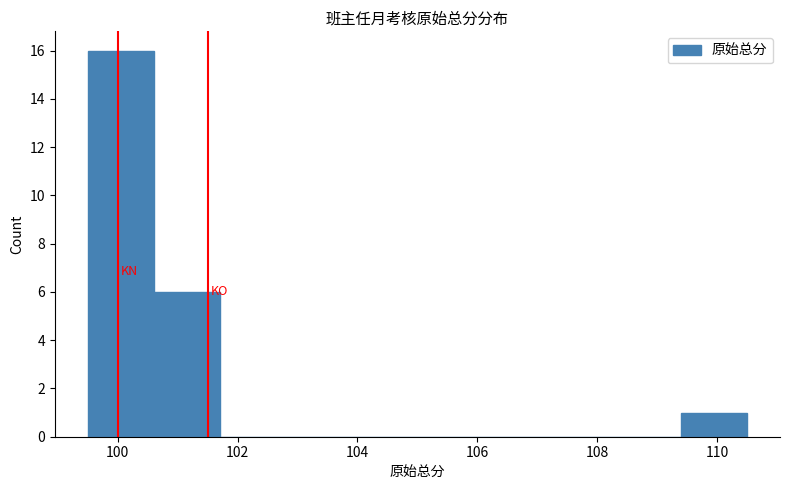

Reading left to right, list every bar in this chart as the range it spans on the x-axis followed by its height. Neither the bar edges nor the heights are printed on the chart, so give them approximately, as read against the axes.

99.5 to 100.6: 16
100.6 to 101.7: 6
101.7 to 102.8: 0
102.8 to 103.9: 0
103.9 to 105.0: 0
105.0 to 106.1: 0
106.1 to 107.2: 0
107.2 to 108.3: 0
108.3 to 109.4: 0
109.4 to 110.5: 1